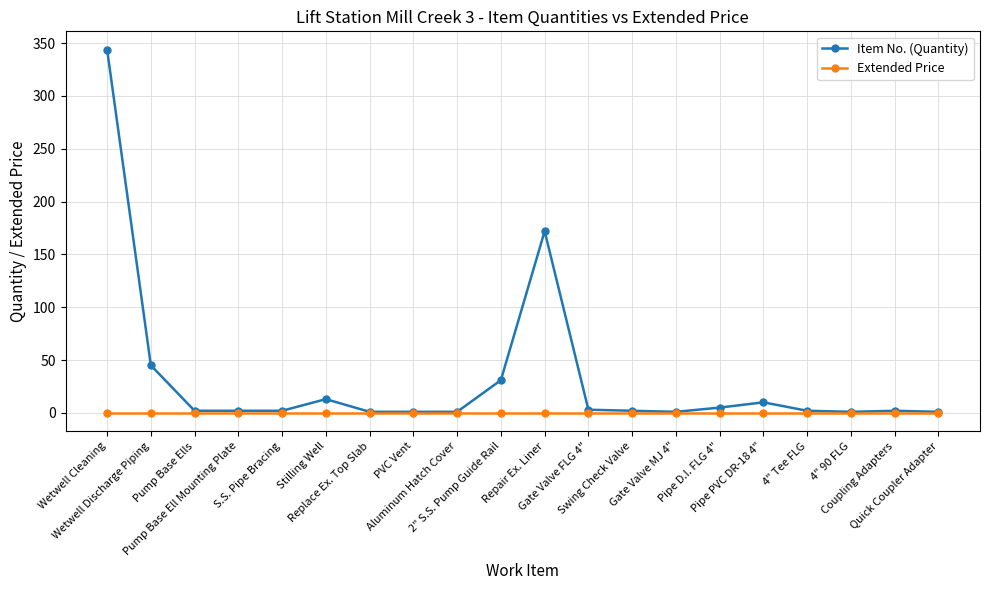

What is the label of the 3rd point from the left?

Pump Base Ells